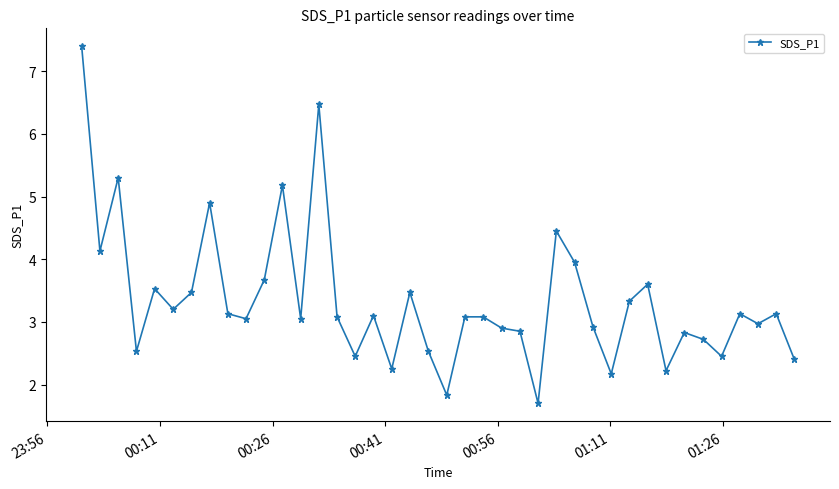

How many values are below 3?

16